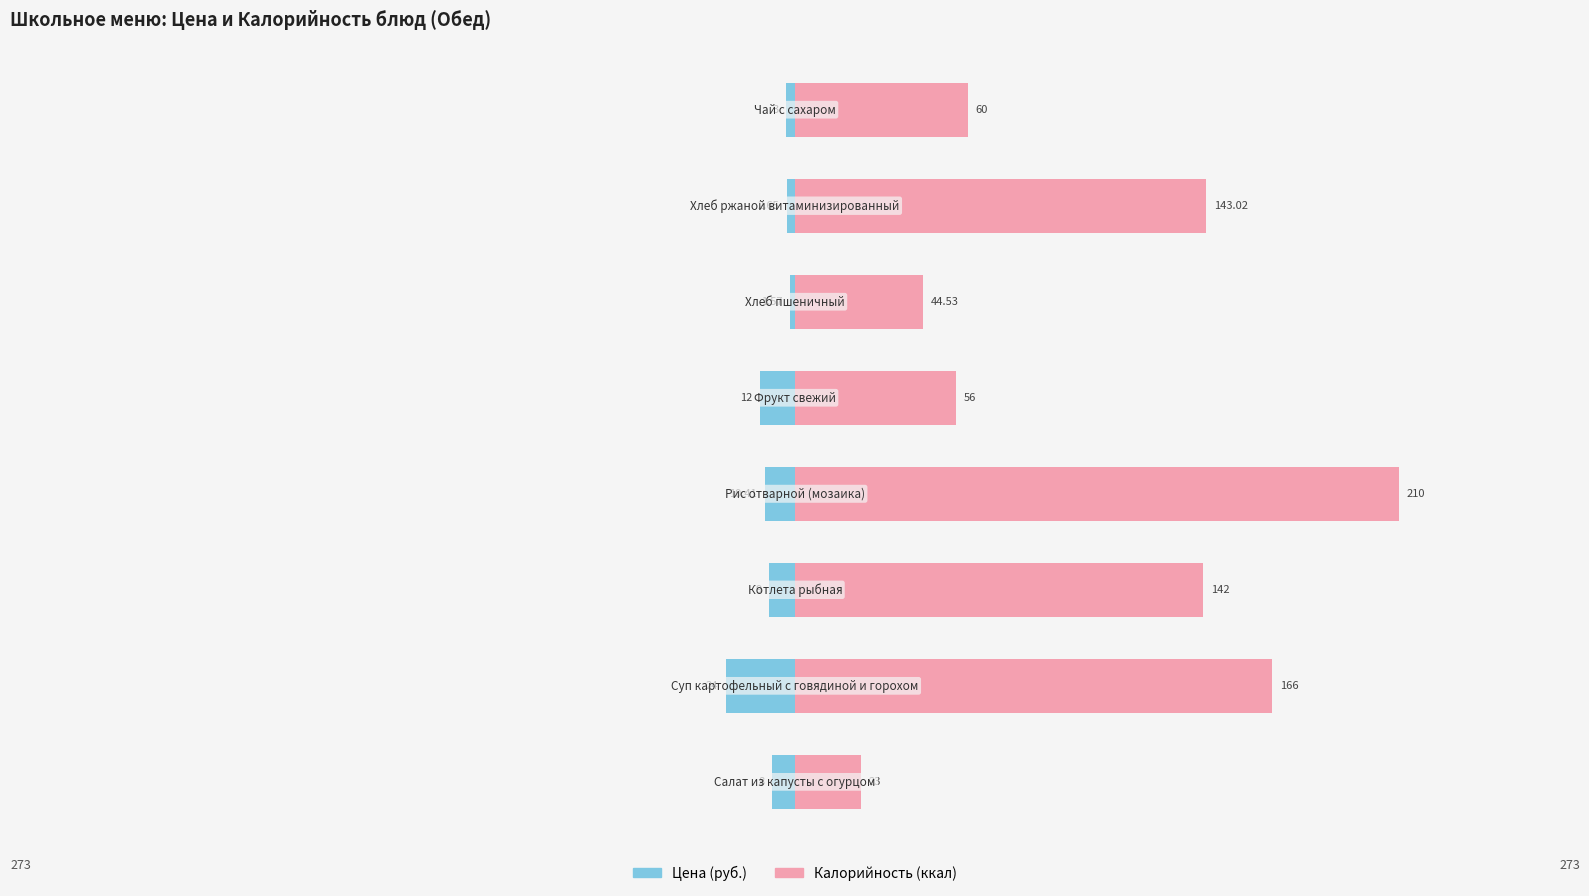

What is the minimum value for Цена (руб.)?

-24.0